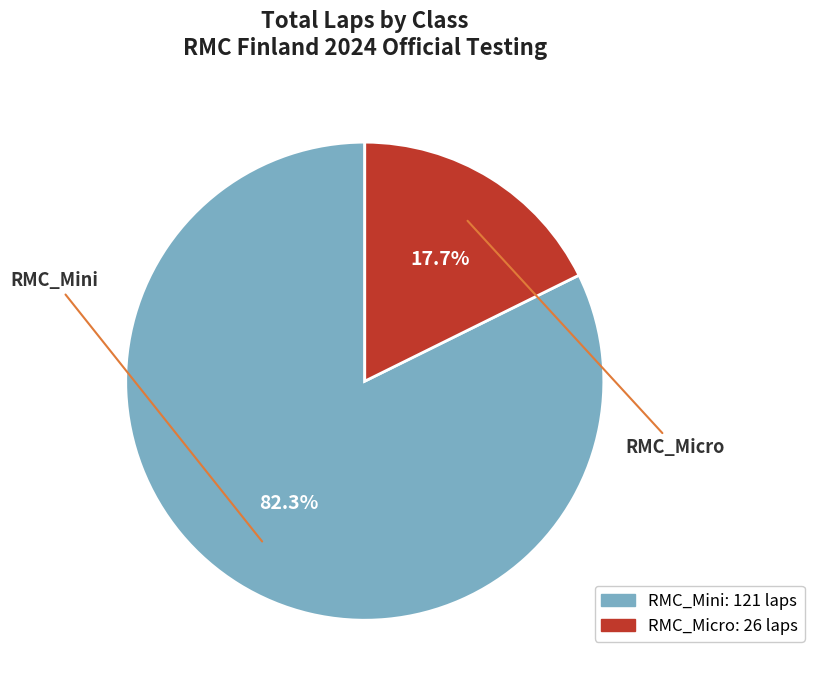

Does any single category account for the majority?

Yes